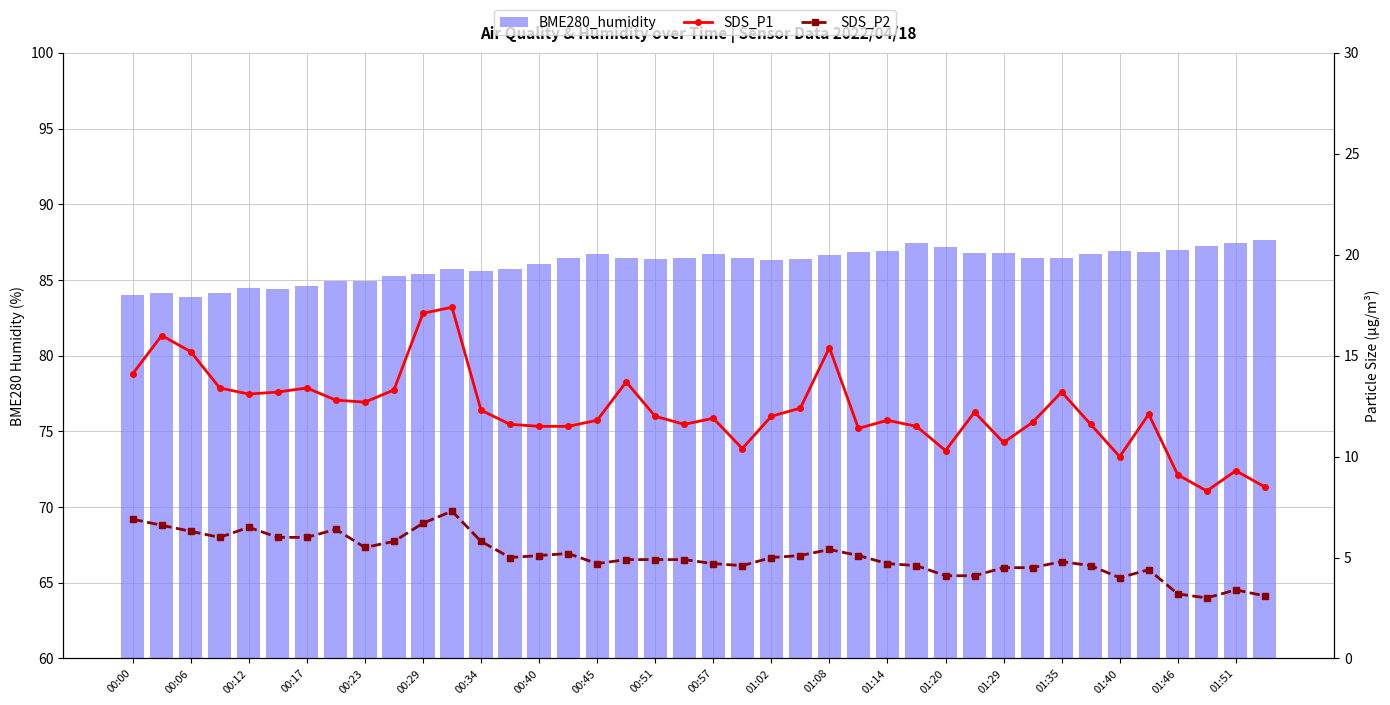

How many data points in SDS_P2 are above 5?

18